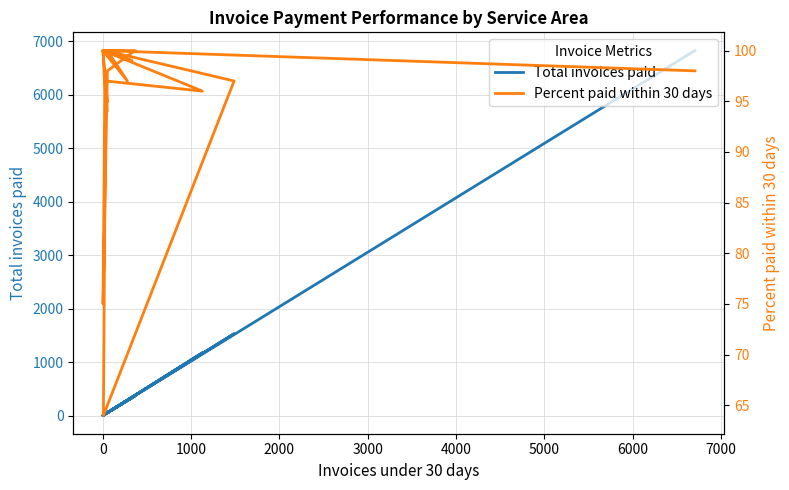

Where is the first local maximum for Total invoices paid?

1000